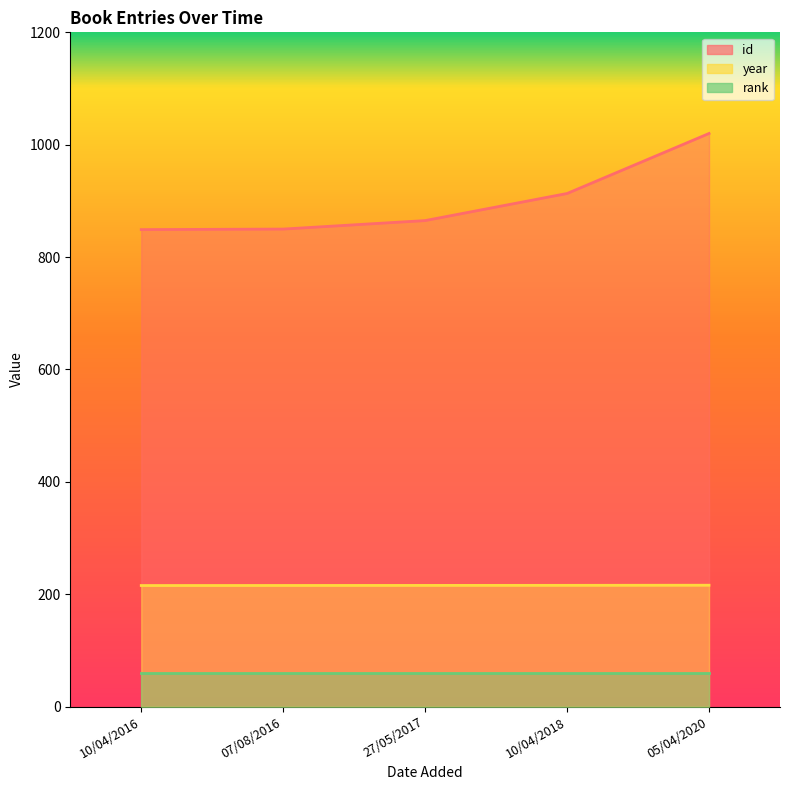

True or false: id has more than 1 interior local peaks.

False